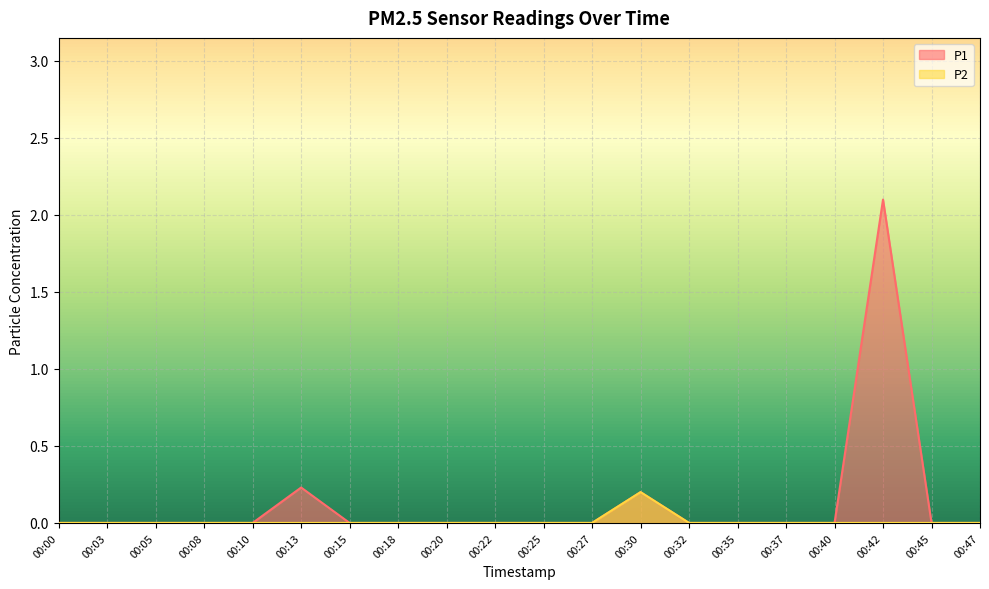

The value of P1 at 00:47 is 0.0. True or false?

True